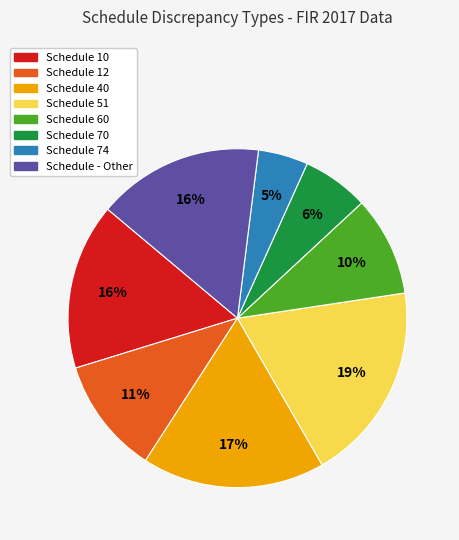

The Schedule 40 slice represents 11% of the pie. True or false?

False